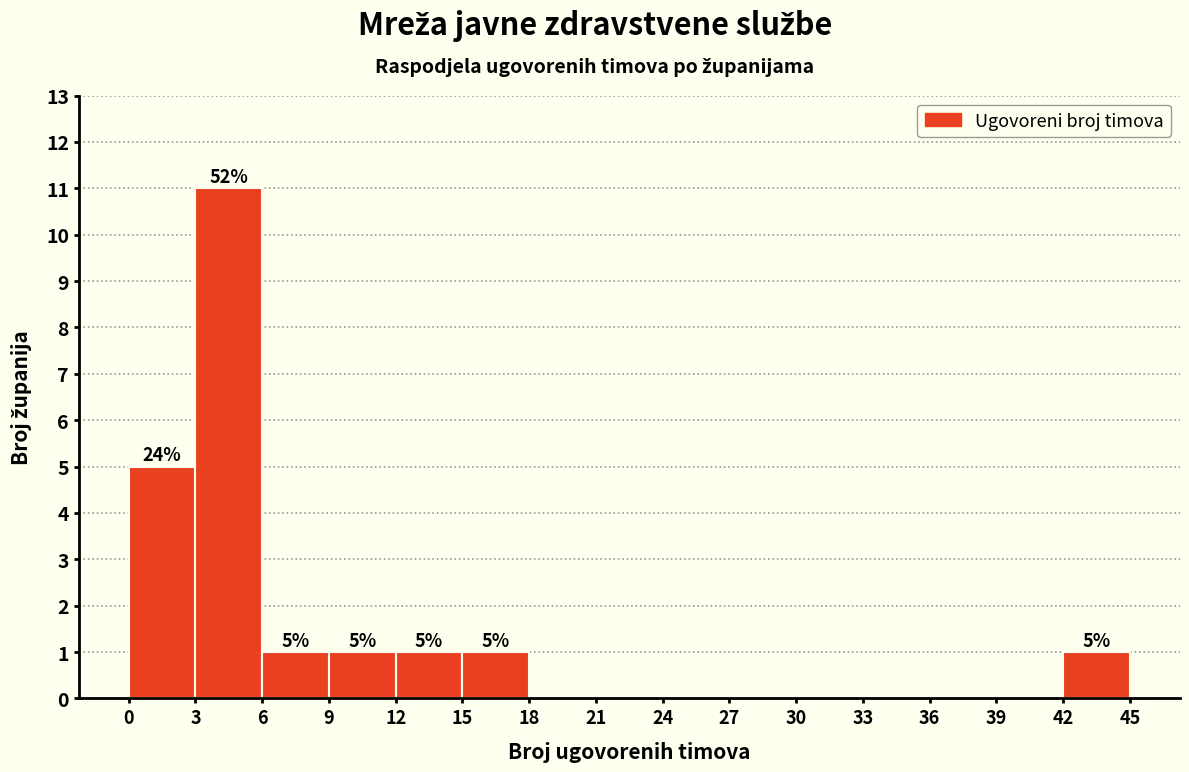

Over which range of the x-axis is the bar tallest?

3 to 6